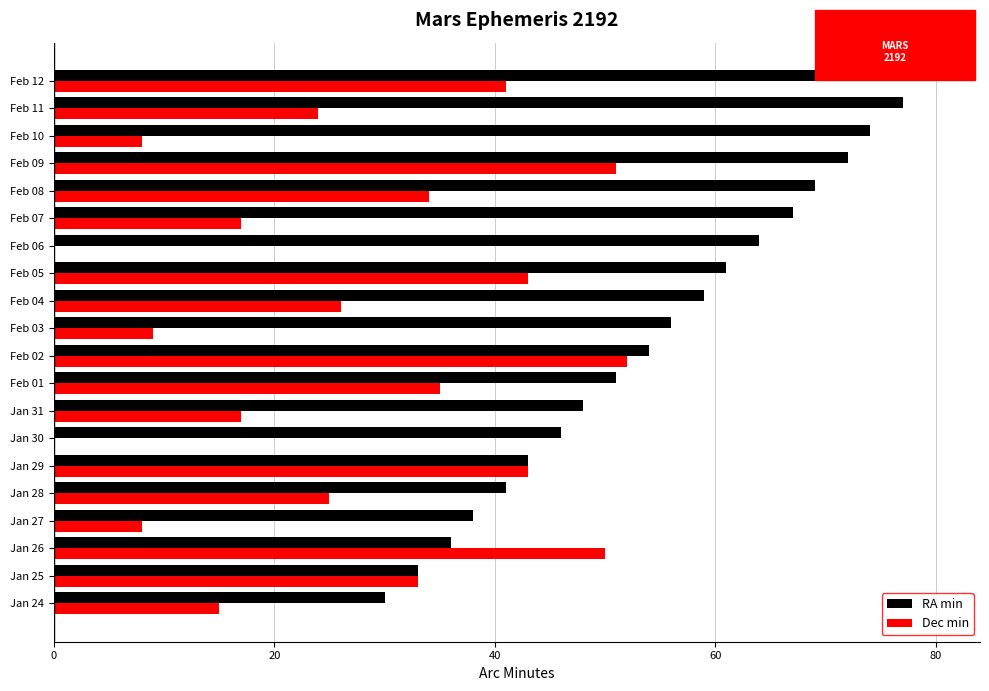

Which label corresponds to the largest value in the chart?

Feb 12